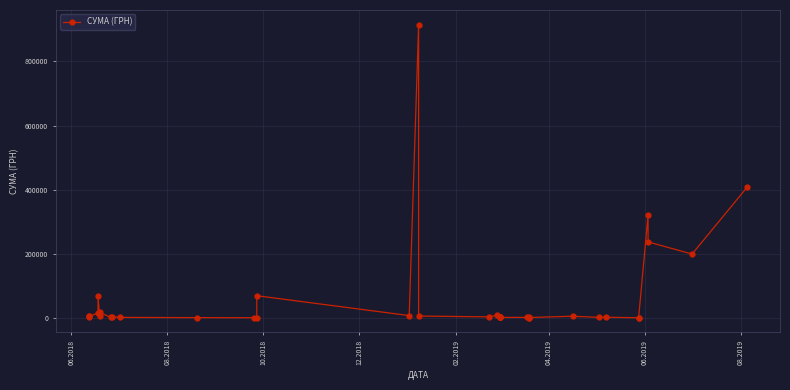

At which label does the data first exceed 1986?

06.2018